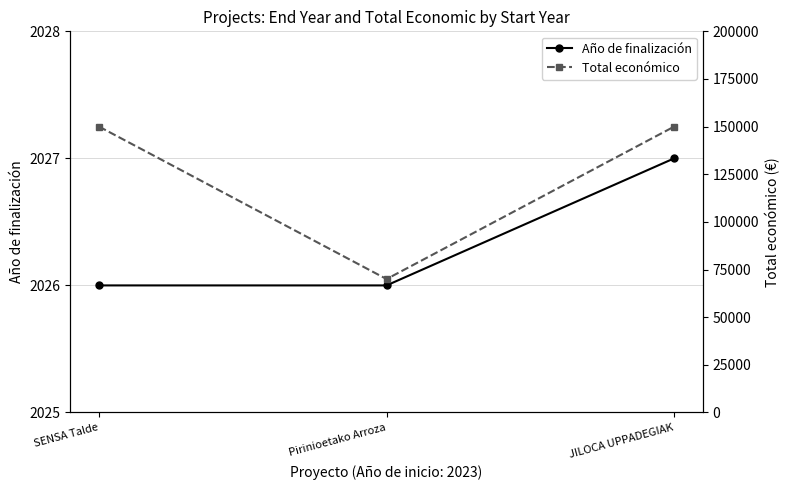

What are all the series names shown in the legend?

Año de finalización, Total económico